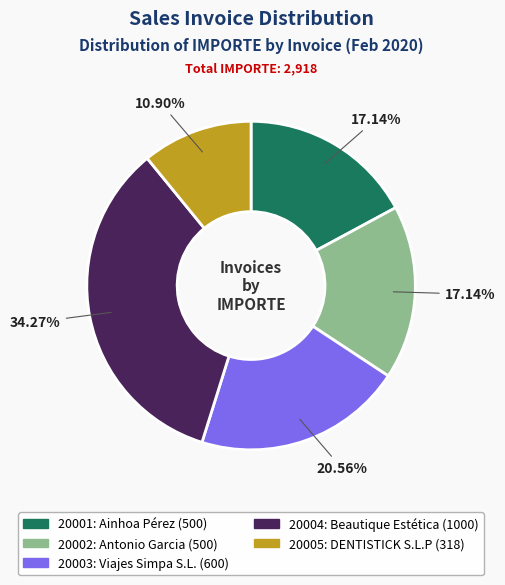

How much of the chart is everything except 20005?

89.1%